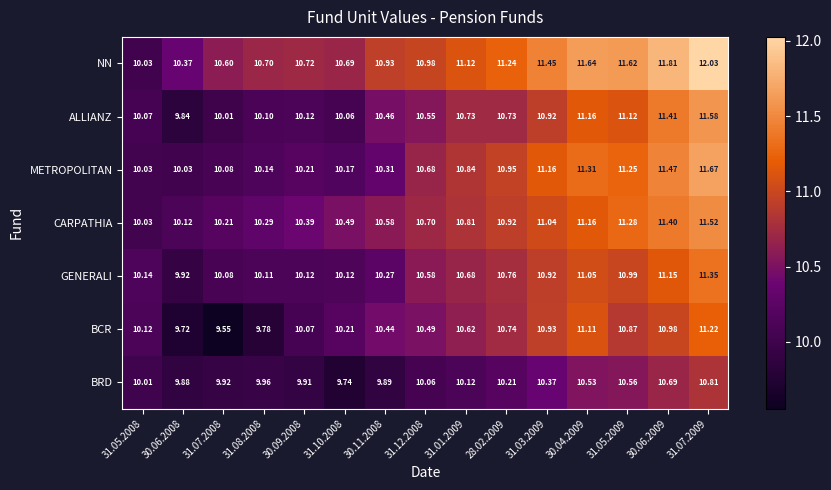

At which category is the sum across all series the highest?

31.07.2009